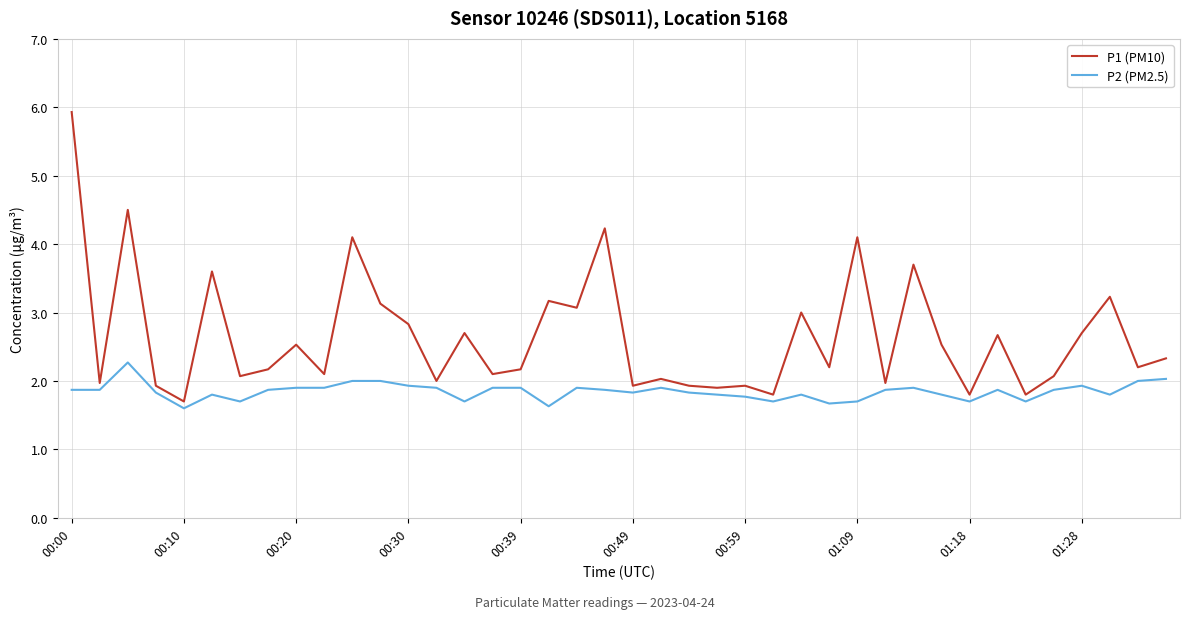

What is the difference between the maximum and minimum values in the P2 (PM2.5) series?

0.7